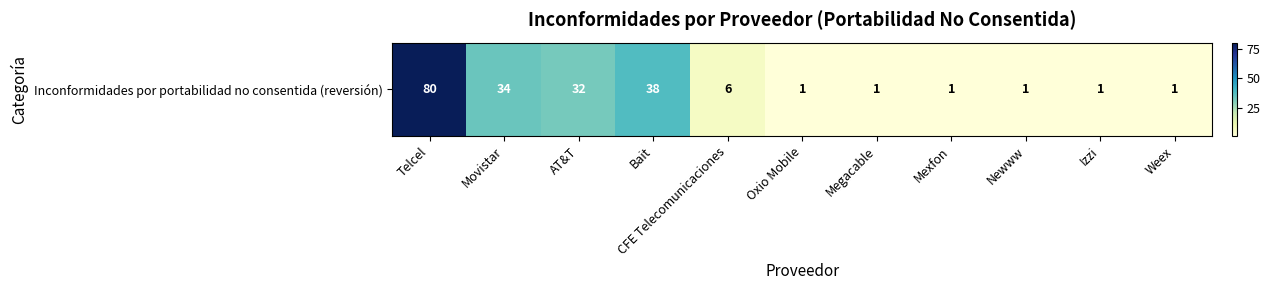

Where is the data nearest to the value 40?

Bait